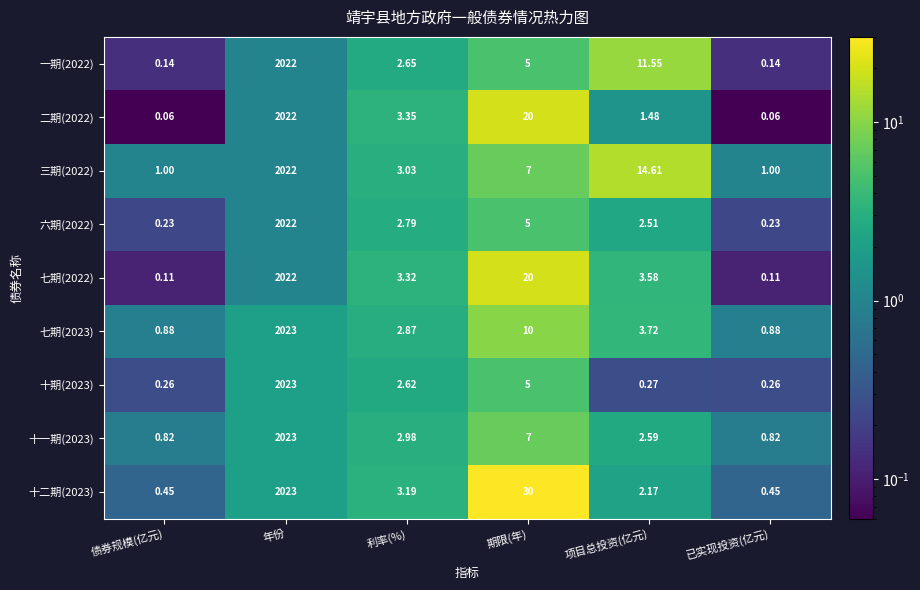

How many distinct data groups are displayed?

9